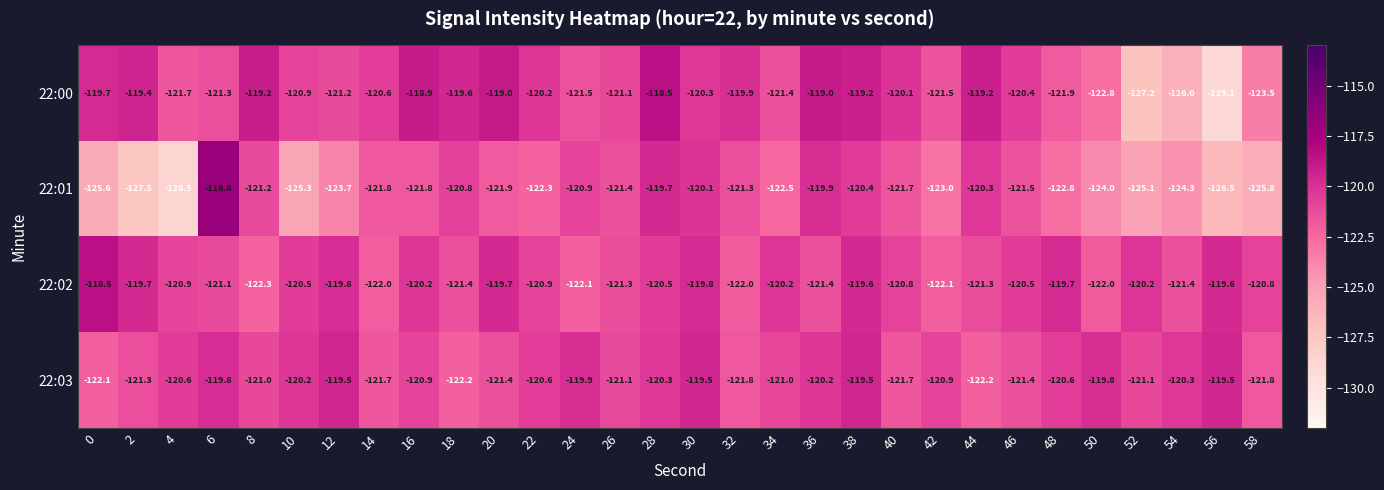

What is the average value of the 22:00 series?

-121.1